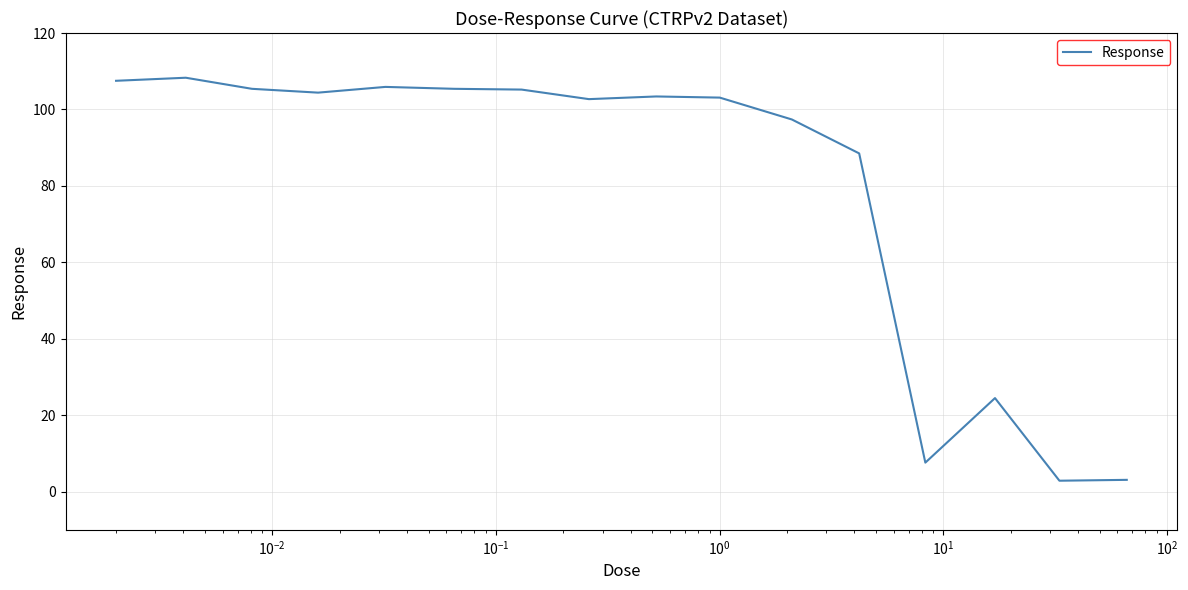

What is the smallest value displayed?

2.9